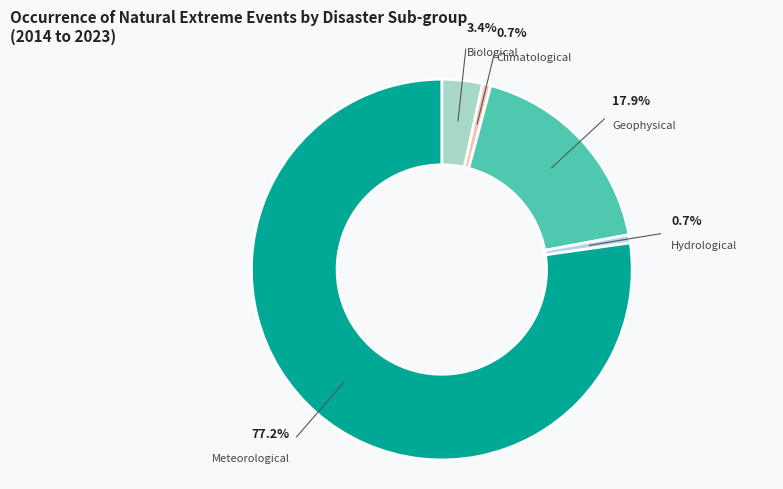

Combined, what portion of the pie is Meteorological and Climatological?

77.9%